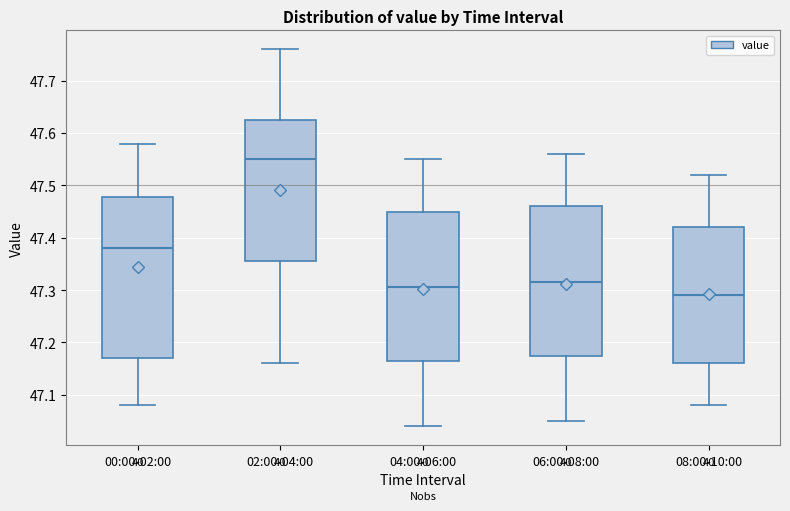

Reading left to right, read every box against the y-axis: the position of its median line, the range the box covers, and the ends of its whiskers. The values are not printed on the chart, so give them approximately, as read against the axis.

00:00-02:00: median 47.38, box 47.17 to 47.48, whiskers 47.08 to 47.58
02:00-04:00: median 47.55, box 47.36 to 47.63, whiskers 47.16 to 47.76
04:00-06:00: median 47.31, box 47.17 to 47.45, whiskers 47.04 to 47.55
06:00-08:00: median 47.32, box 47.18 to 47.46, whiskers 47.05 to 47.56
08:00-10:00: median 47.29, box 47.16 to 47.42, whiskers 47.08 to 47.52